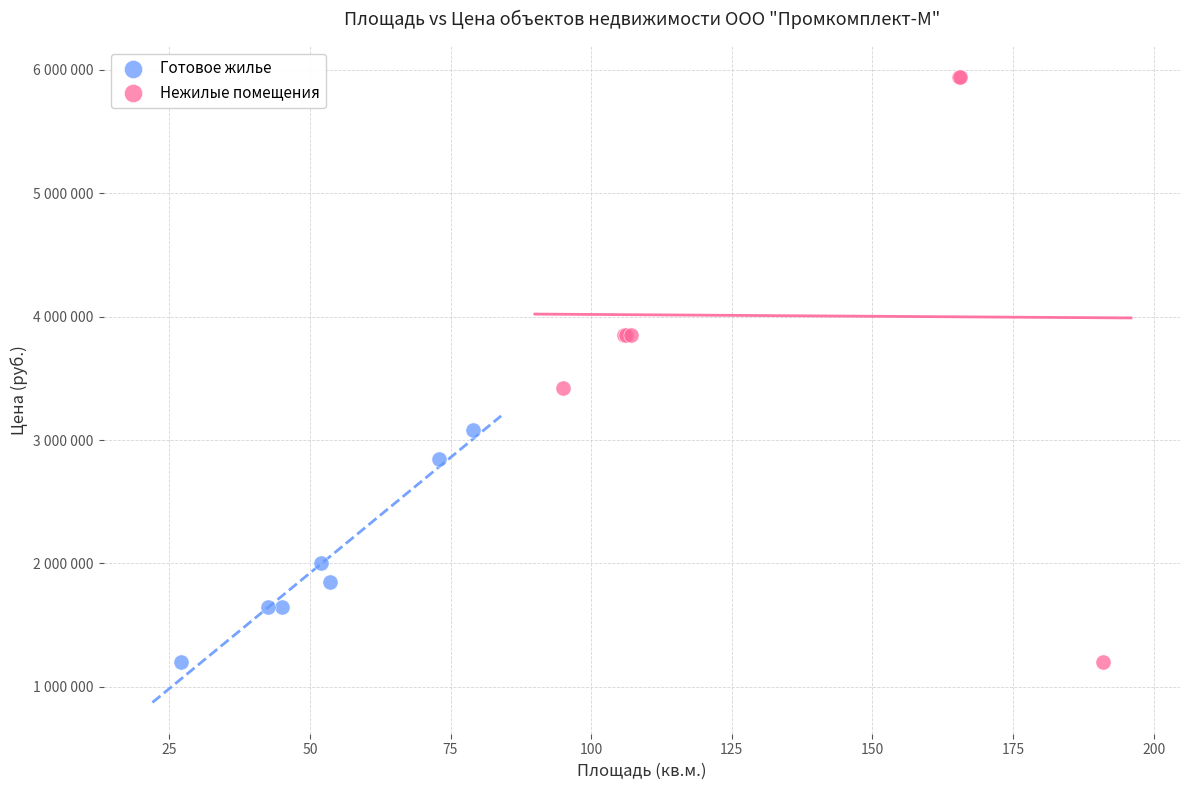

Which series contains the highest Y value?

Нежилые помещения